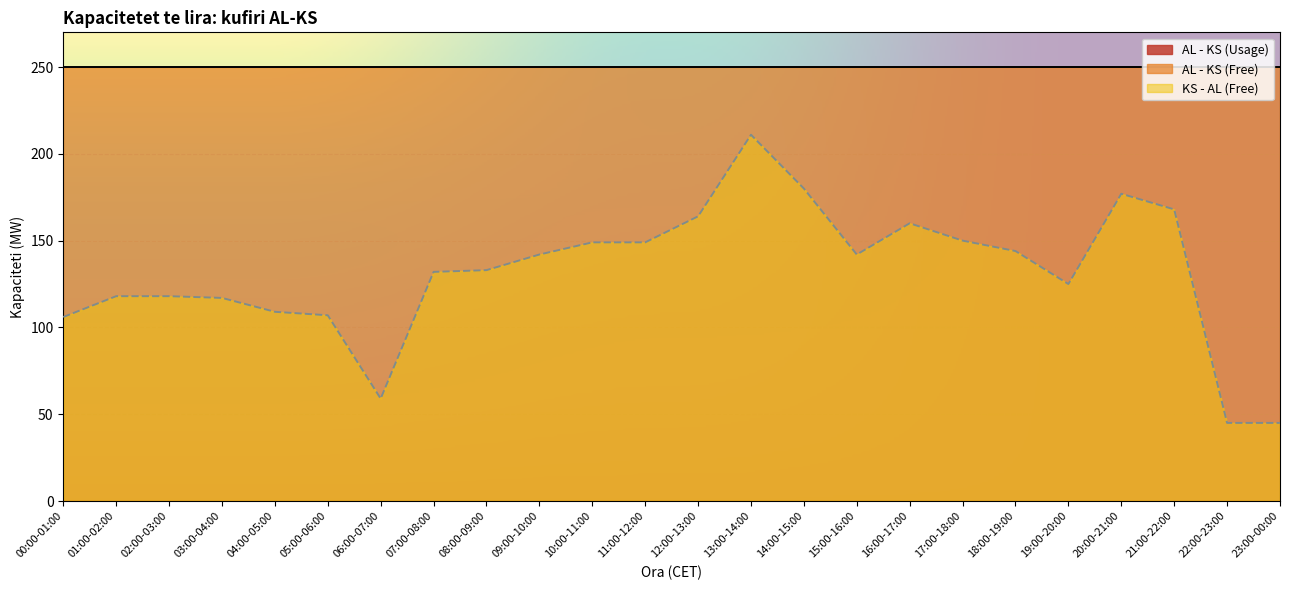

Is it true that AL - KS (Usage) equals 0 at 12:00-13:00?

True